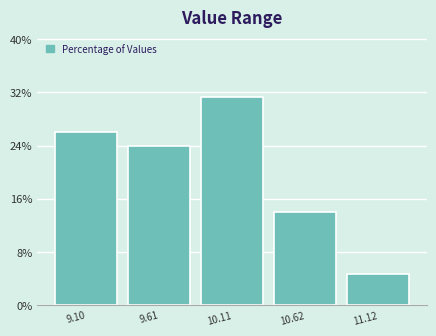

Reading right to left, extract all data points from this chart.

11.12=4.7	10.62=14.0	10.11=31.3	9.61=24.0	9.10=26.0